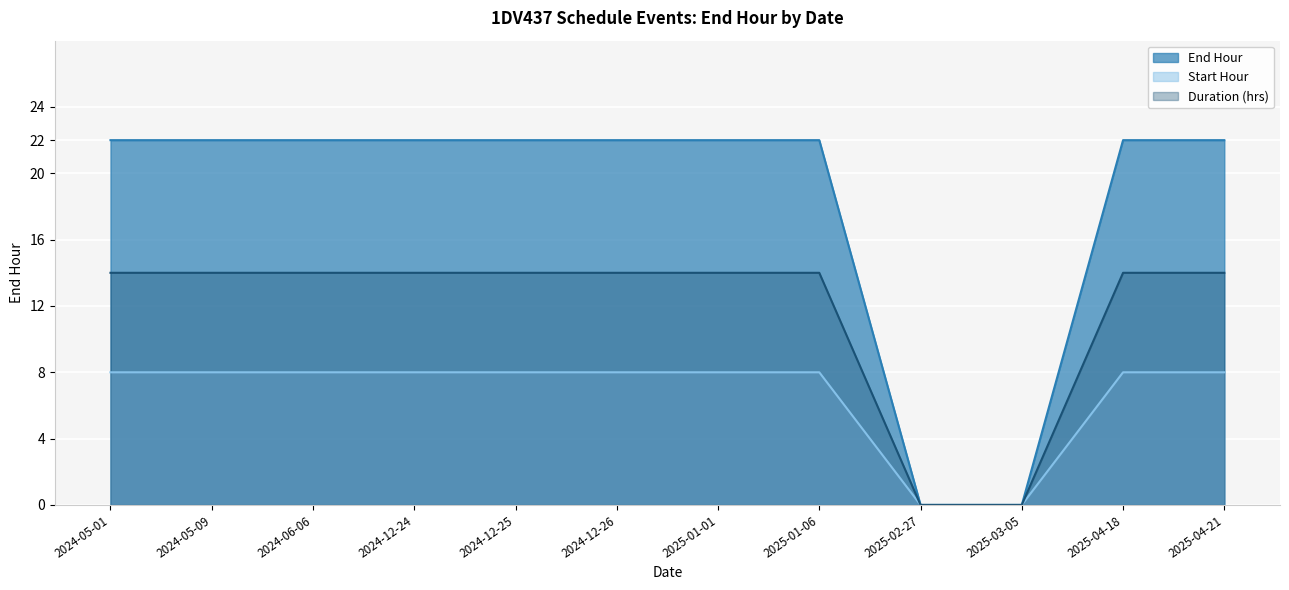

What is the ratio of the value at 2025-01-06 to the value at 2024-12-26?

1.0